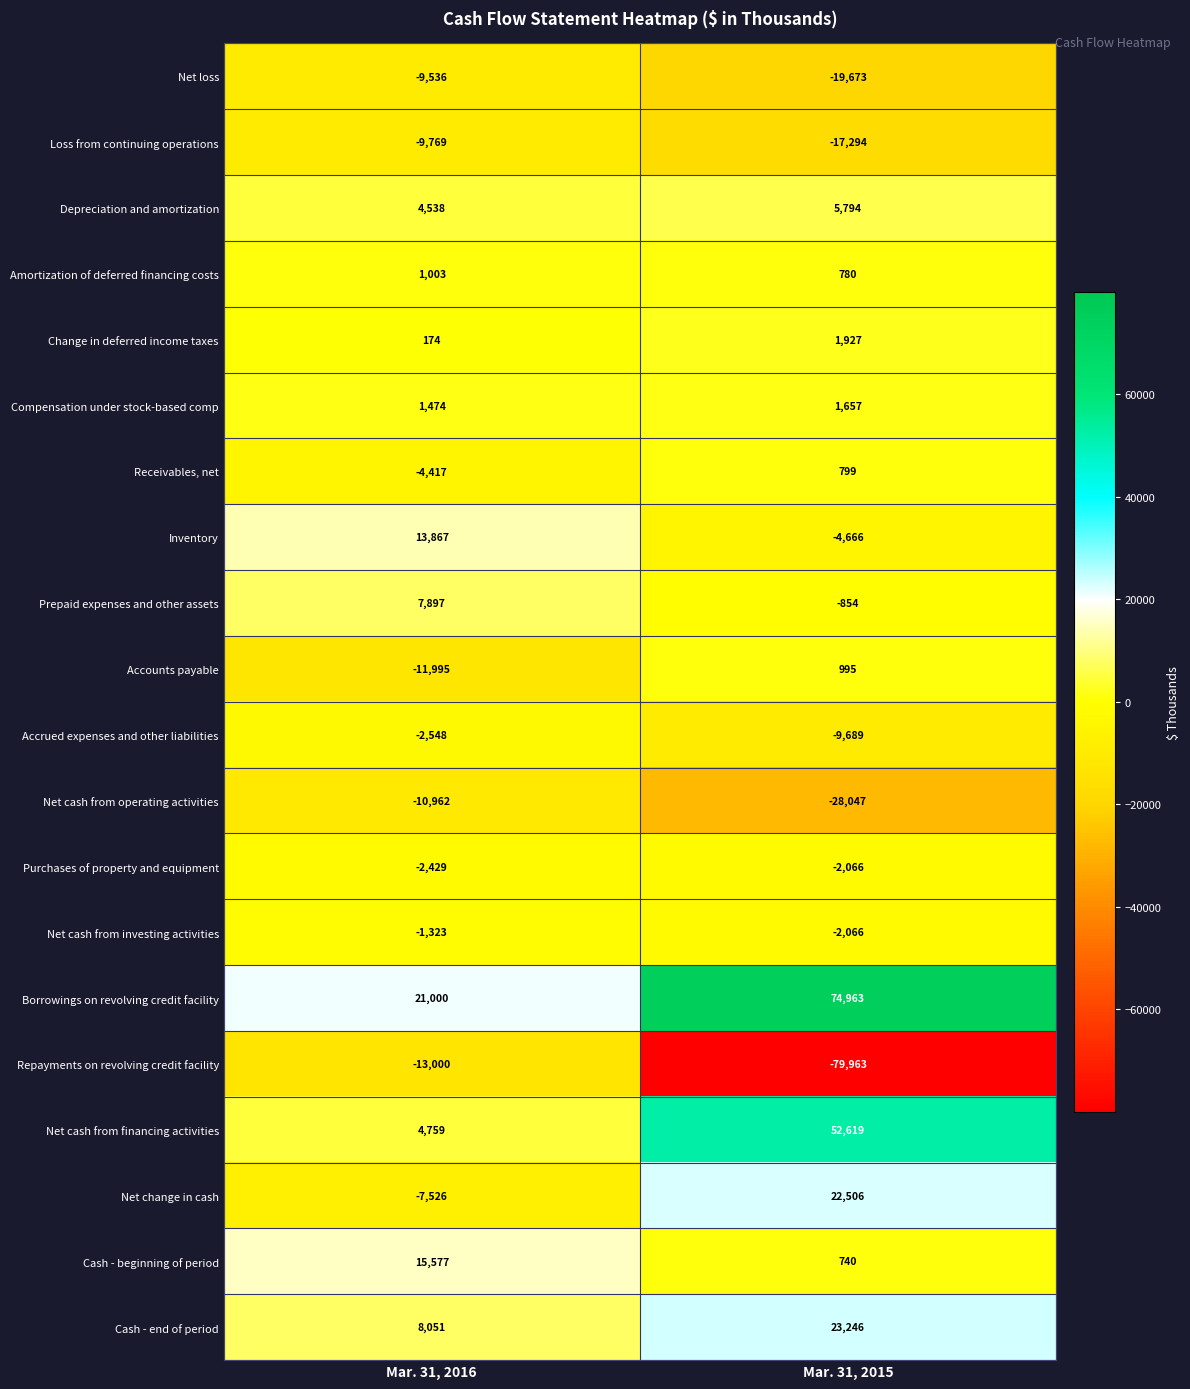

True or false: Cash - beginning of period has a value of 27999 at Mar. 31, 2016.

False